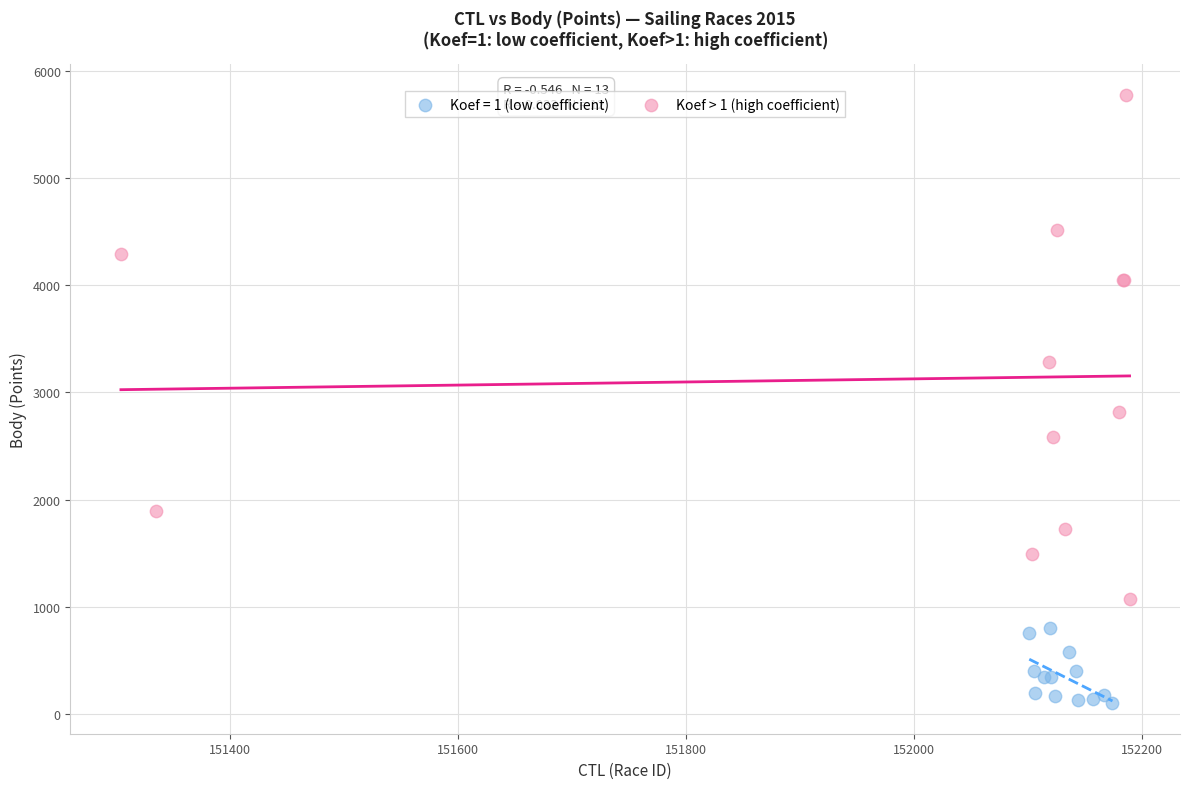

Which series reaches the minimum Y coordinate?

Koef = 1 (low coefficient)